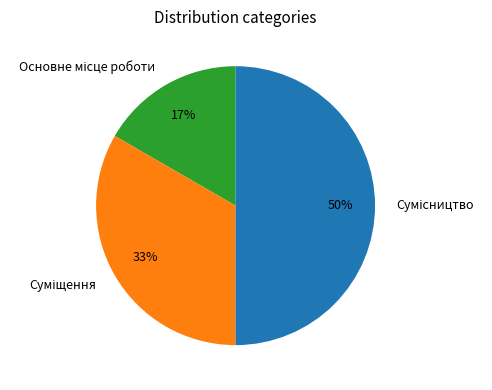

To the nearest percent, what is the difference between the largest and smallest slice percentages?

33%